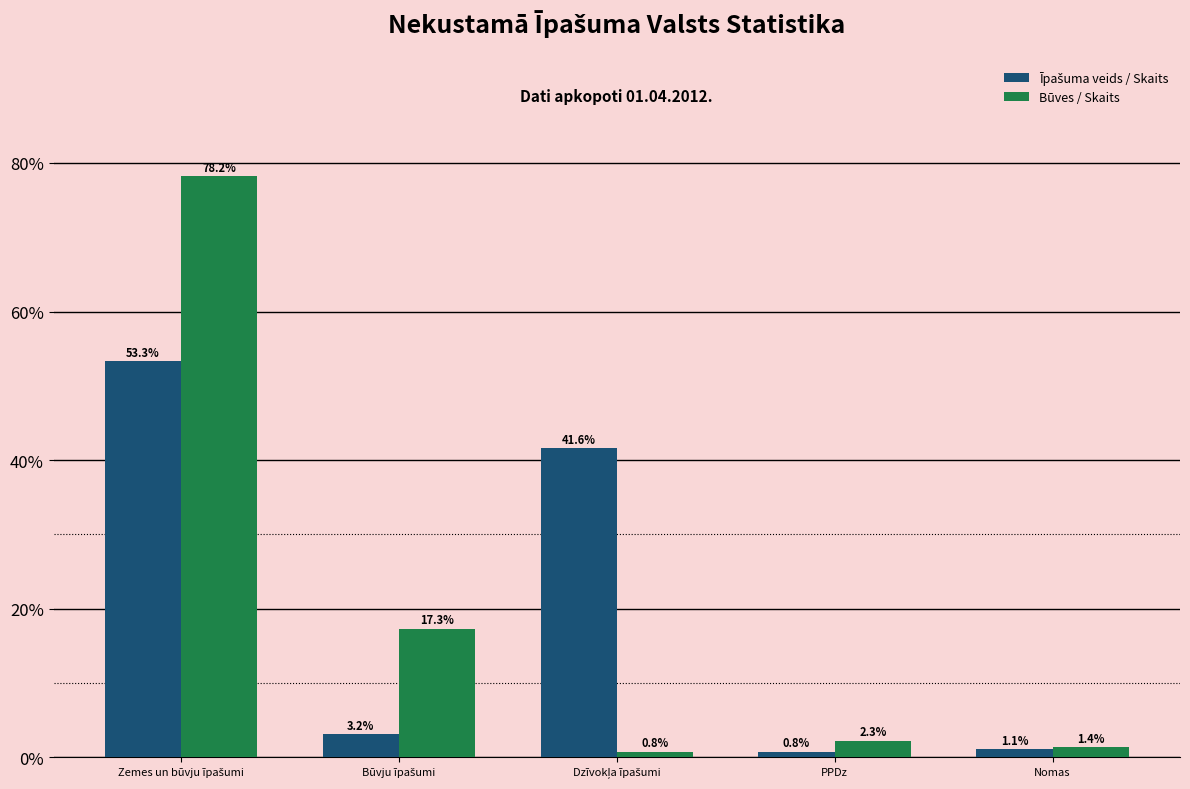

Which series has the widest spread of values?

Būves / Skaits